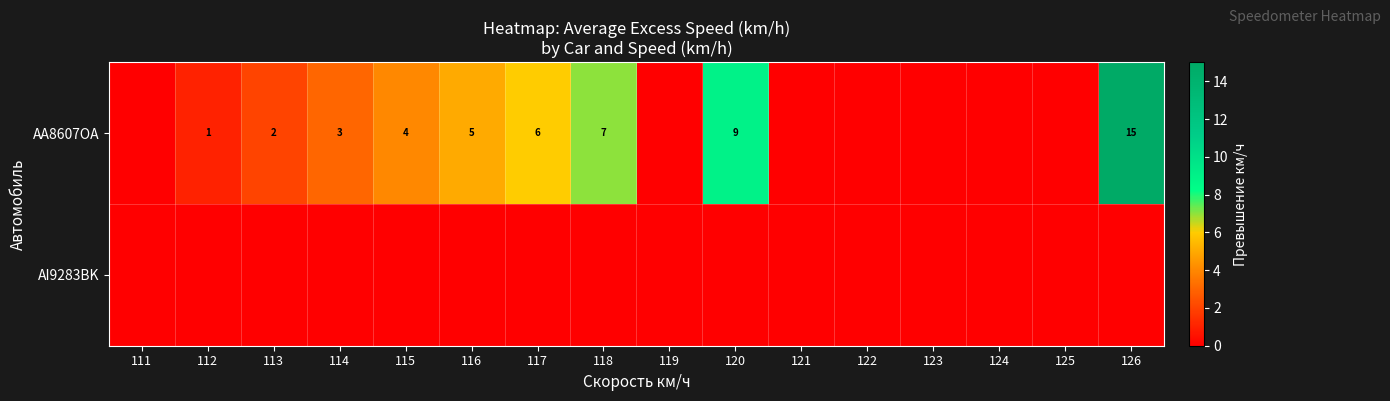

Is it true that AA8607OA equals 6 at 117?

True